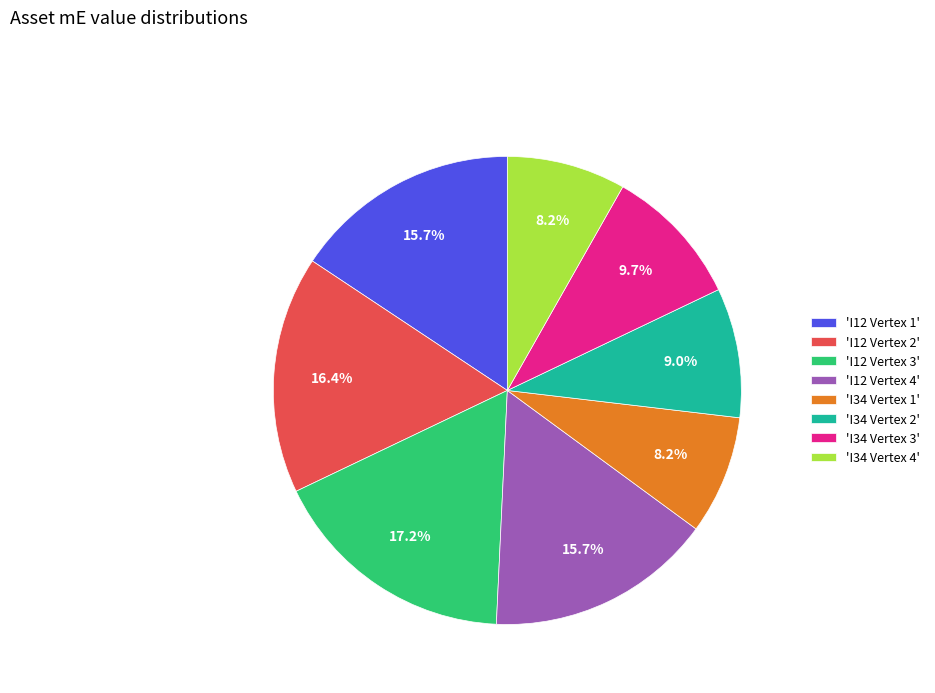

Which has a higher value, 'I12 Vertex 3' or 'I34 Vertex 4'?

'I12 Vertex 3'